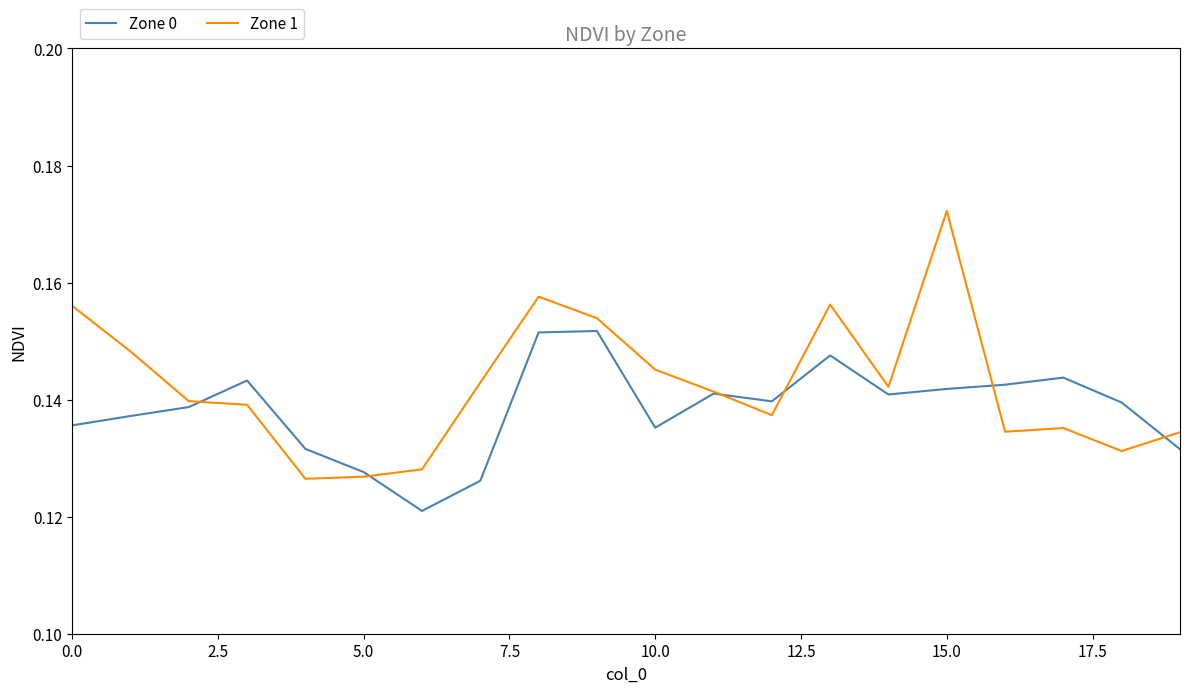

Which series has the largest total across all categories?

Zone 1